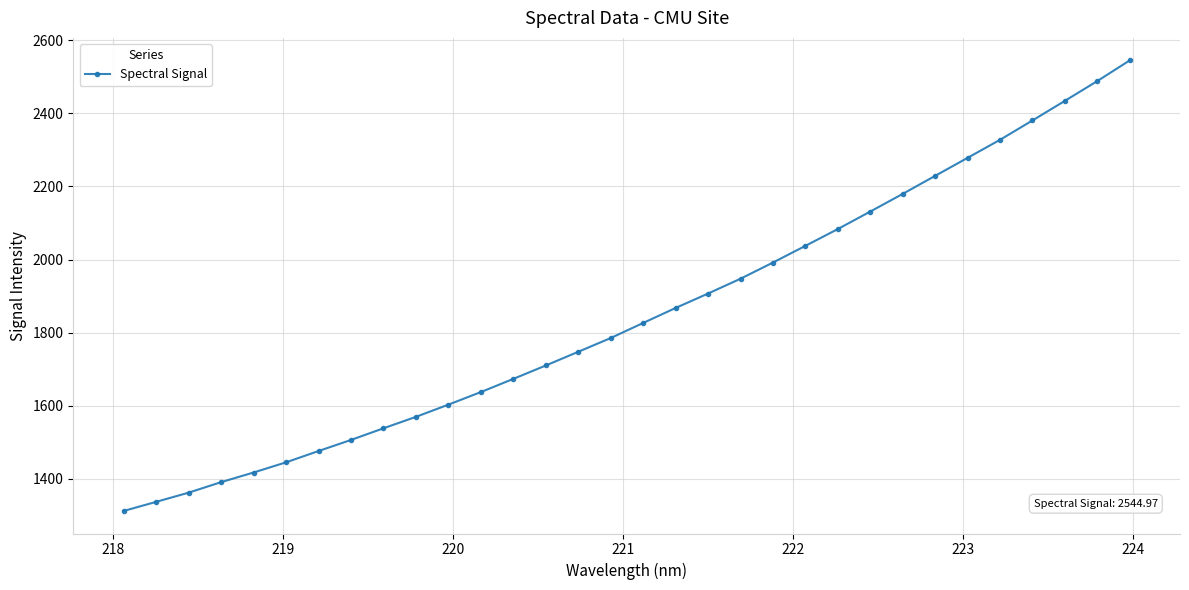

What is the sum of all values?

59167.9